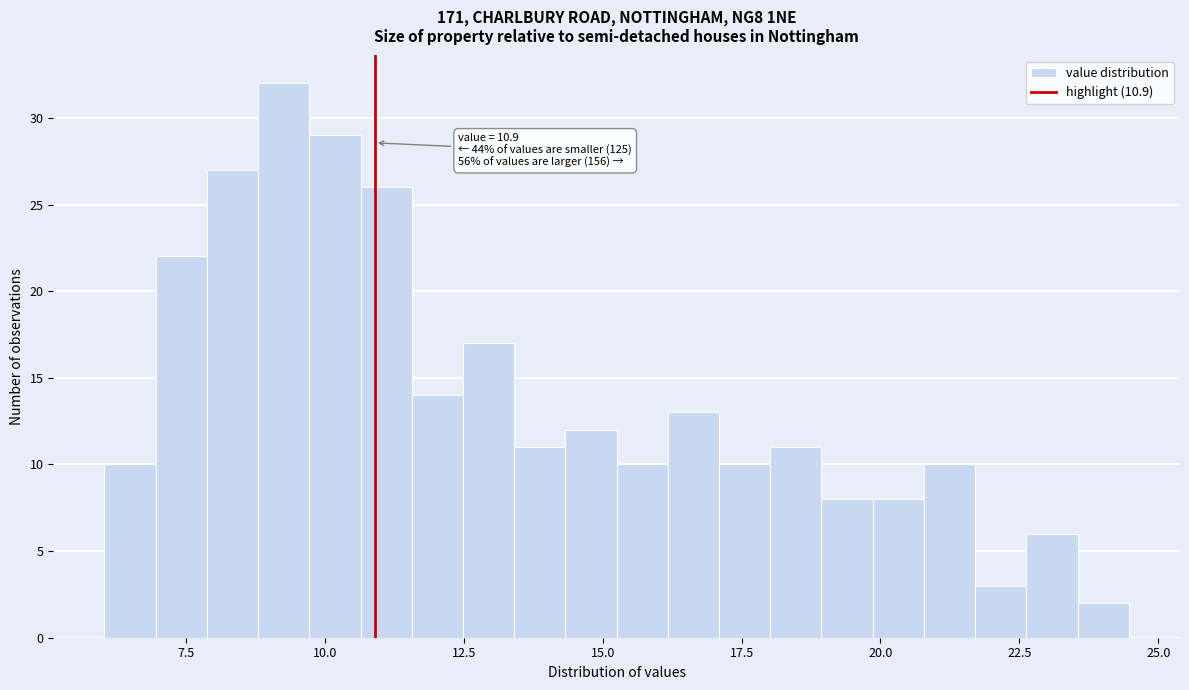

Around what value on the x-axis is the tallest bar? Give the approximate position of its centre, as read against the axis.

9.5